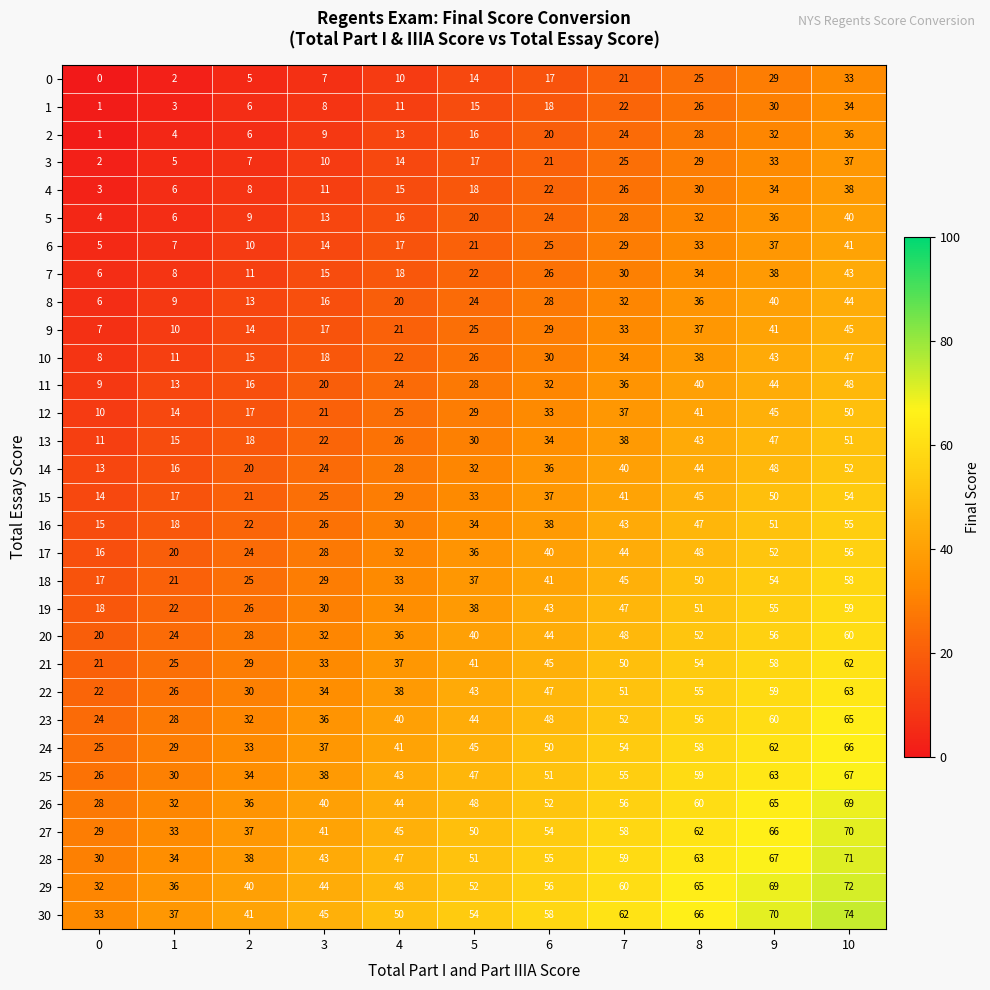

Is it true that 26 equals 15 at 6?

False